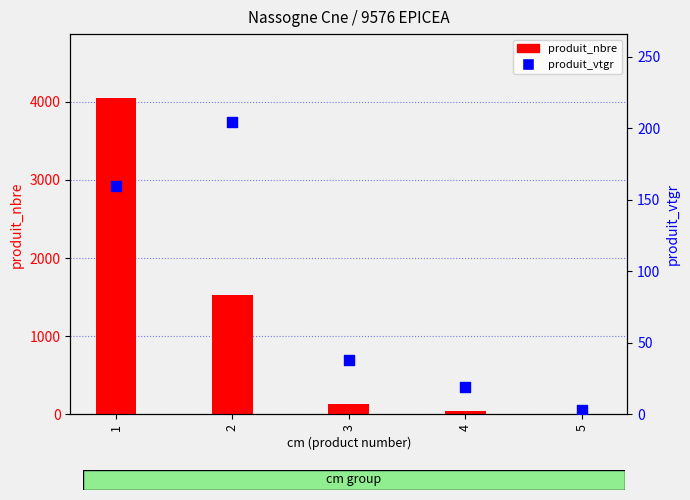

Which series reaches the minimum Y coordinate?

produit_vtgr